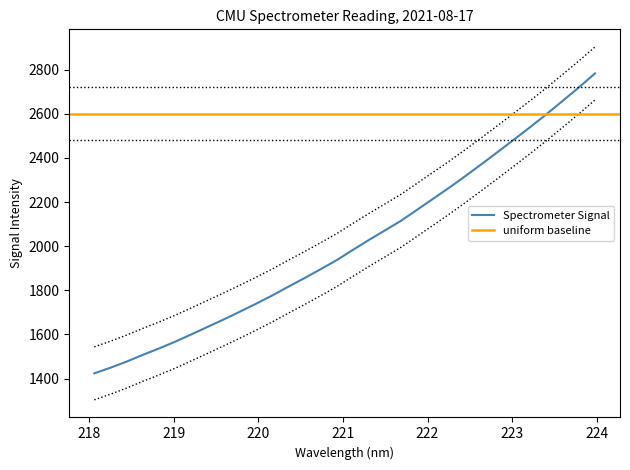

At which label is the value closest to 2103?

221.6902